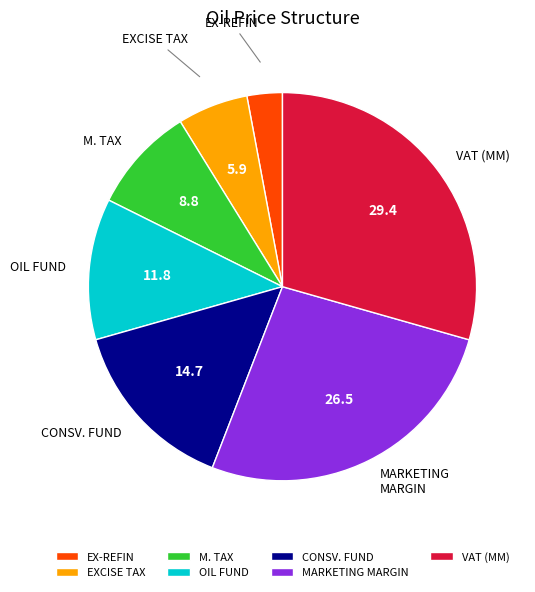

Which category has the smallest portion of the pie?

EX-REFIN